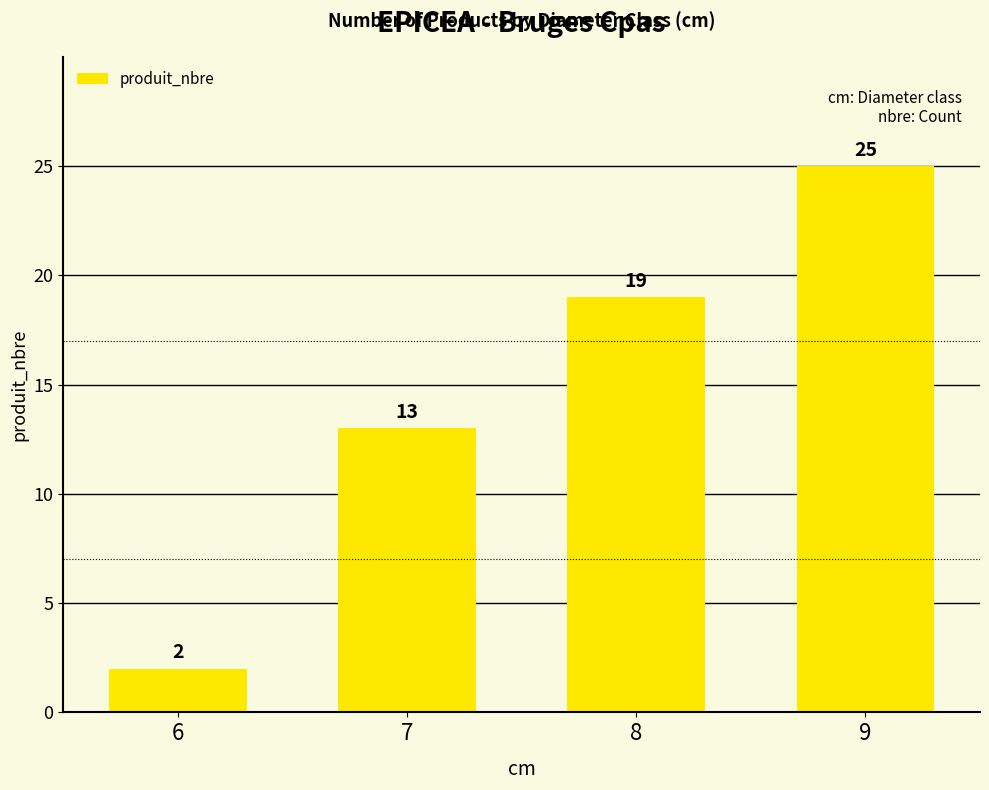

Rank the categories by value from lowest to highest.

6, 7, 8, 9